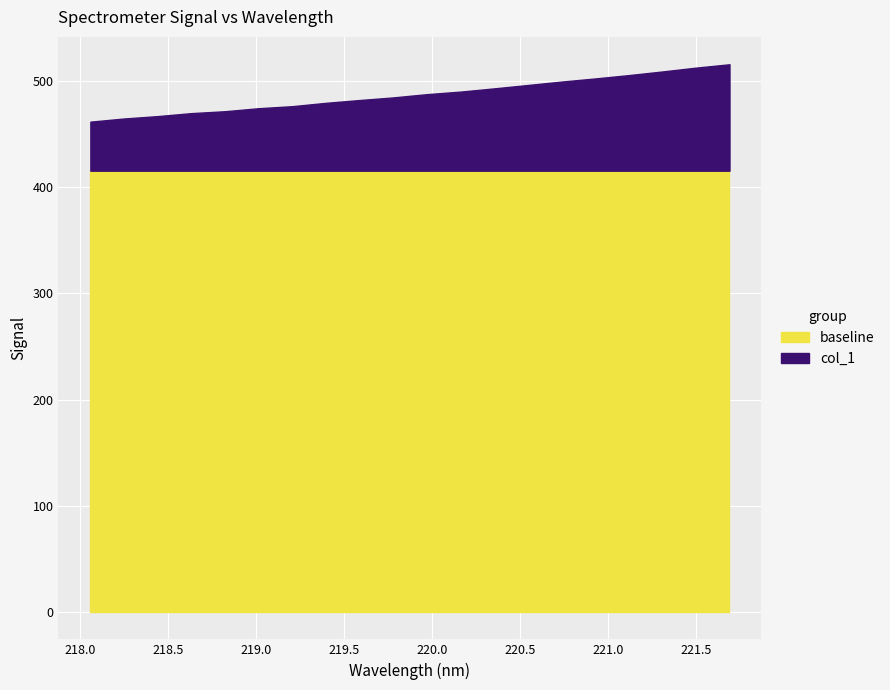

What is the label of the 13th point from the right?

219.3979